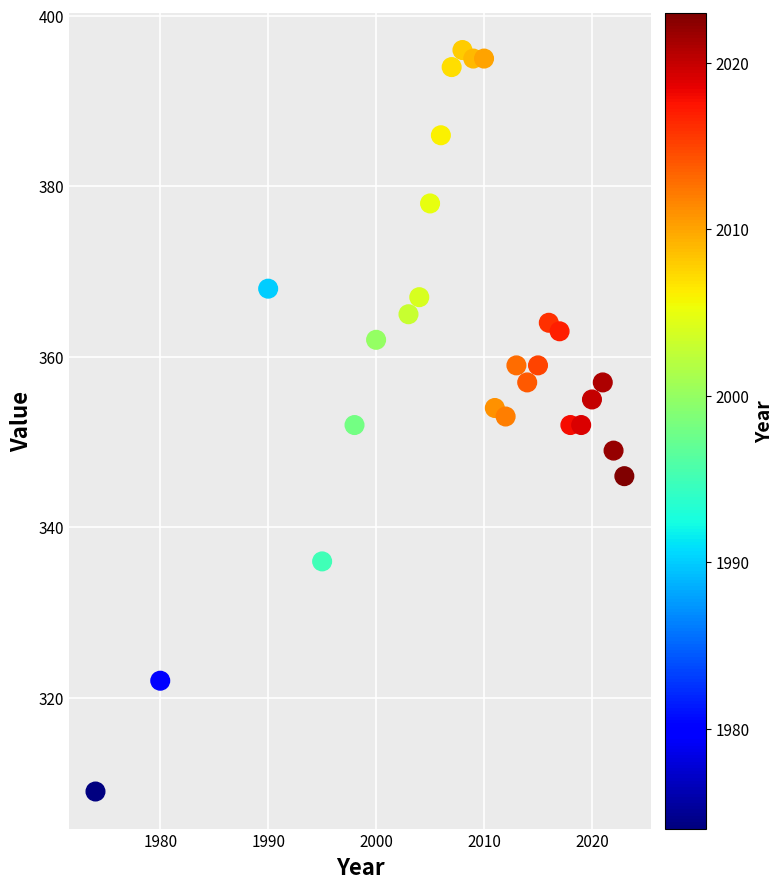

What is the range of X values (max minus min)?

49